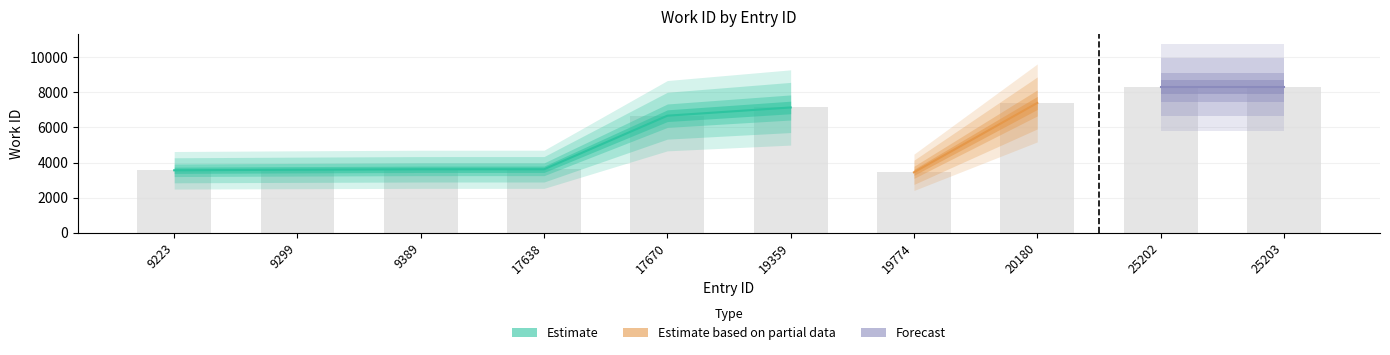

How many categories are shown in the chart?

10